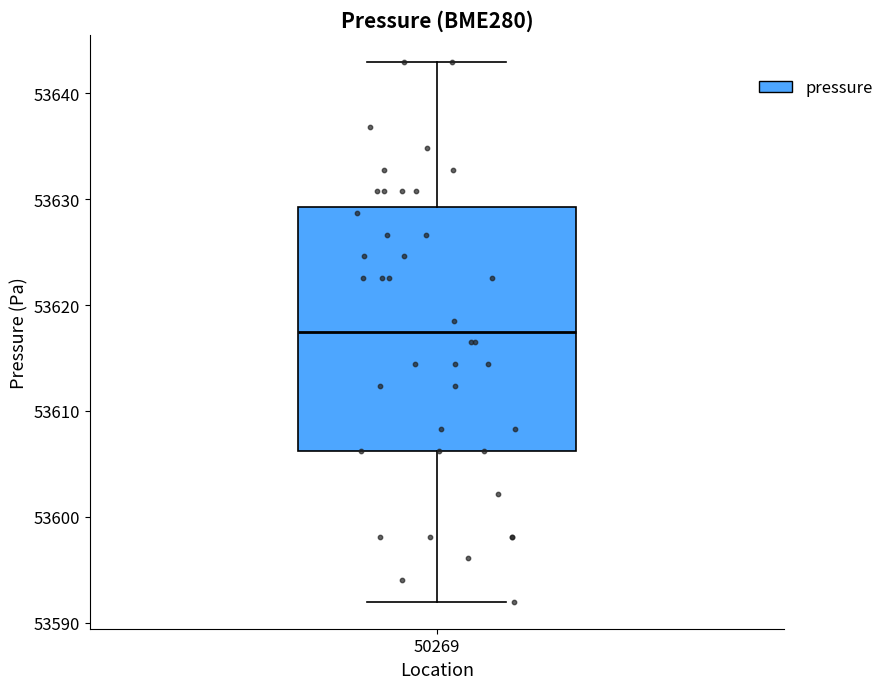

Where is the upper edge of the box at x = 50269 on the y-axis? The values are not printed on the chart, so give them approximately, as read against the axis.

53629